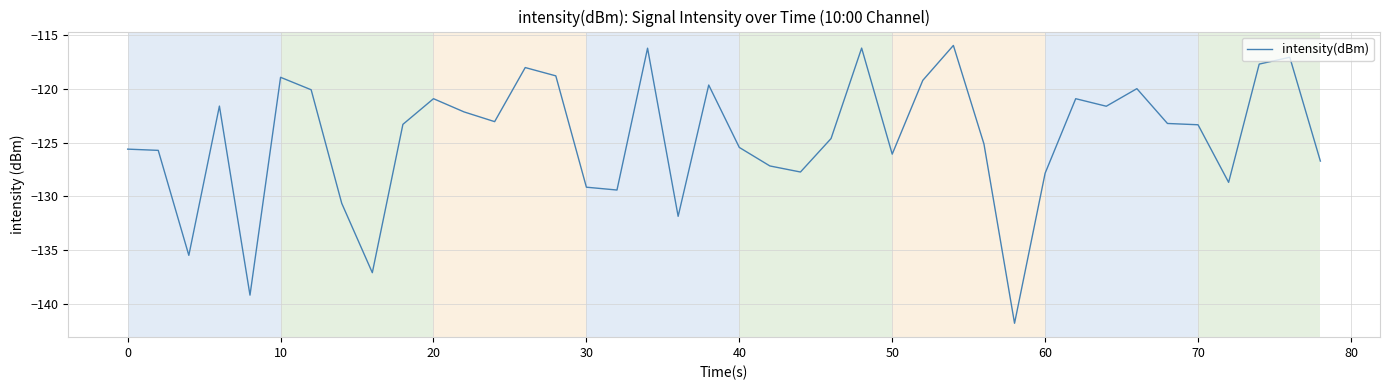

What is the average value?

-124.6